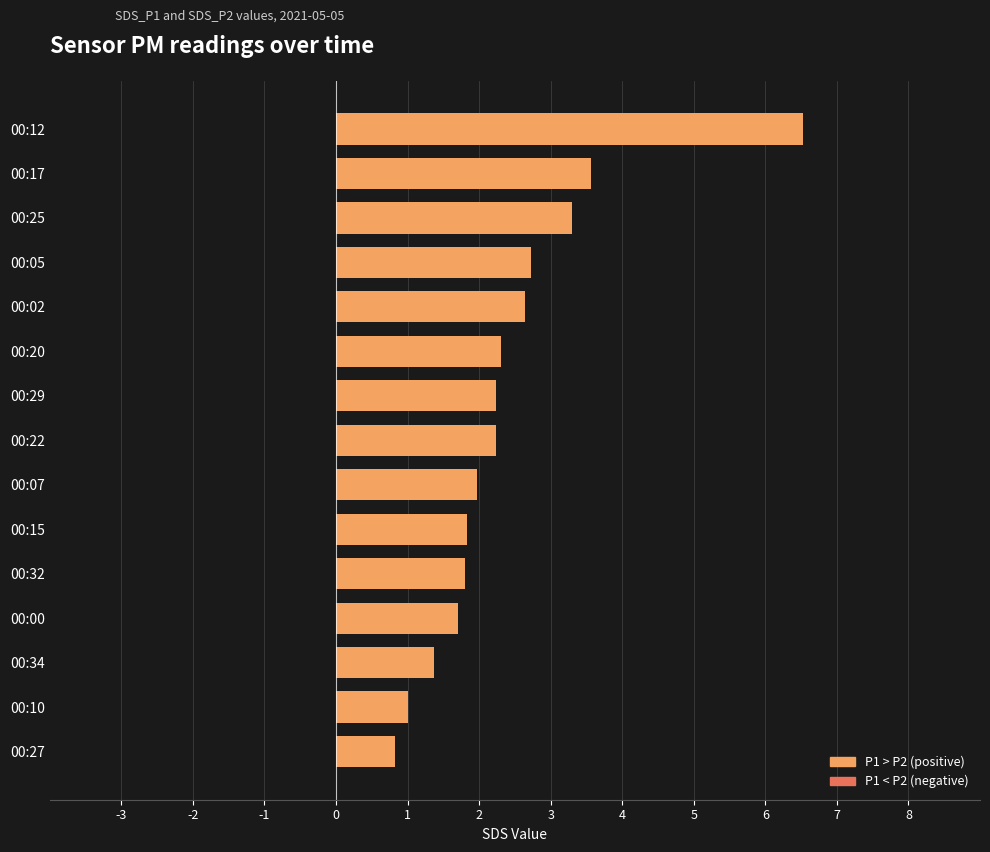

Reading top to bottom, what are all the values shown in this chart?

00:12=6.5	00:17=3.6	00:25=3.3	00:05=2.7	00:02=2.6	00:20=2.3	00:29=2.2	00:22=2.2	00:07=2.0	00:15=1.8	00:32=1.8	00:00=1.7	00:34=1.4	00:10=1.0	00:27=0.8